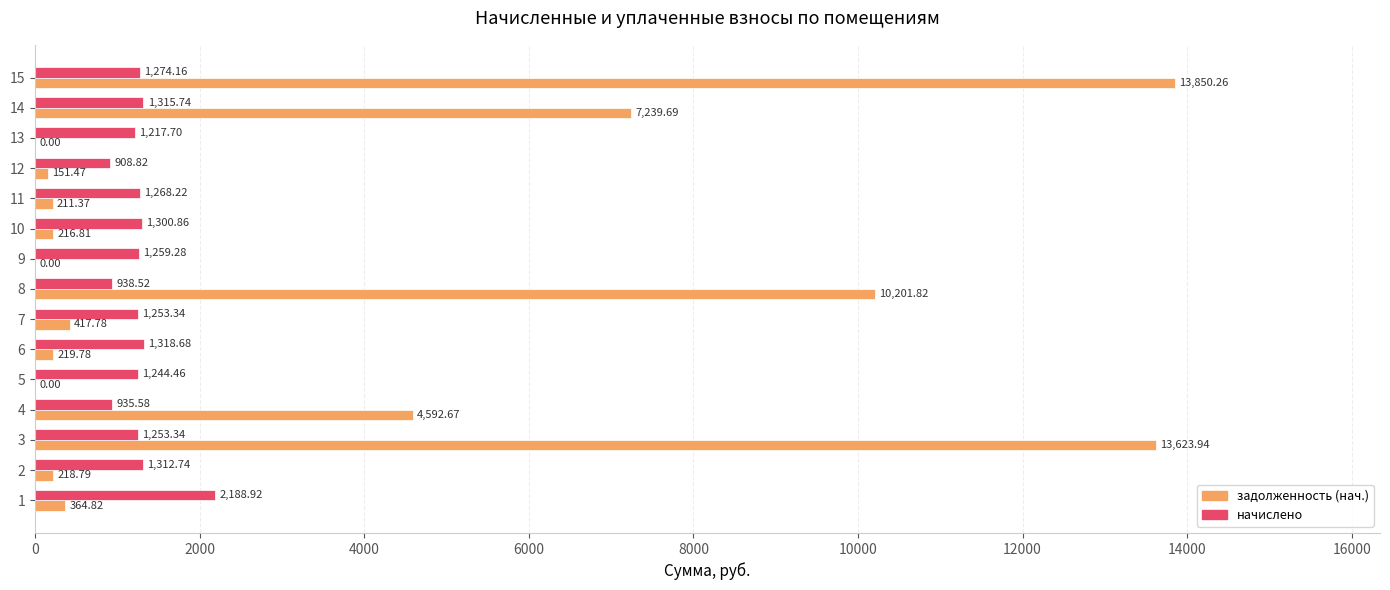

At which label is начислено closest to 1548?

6